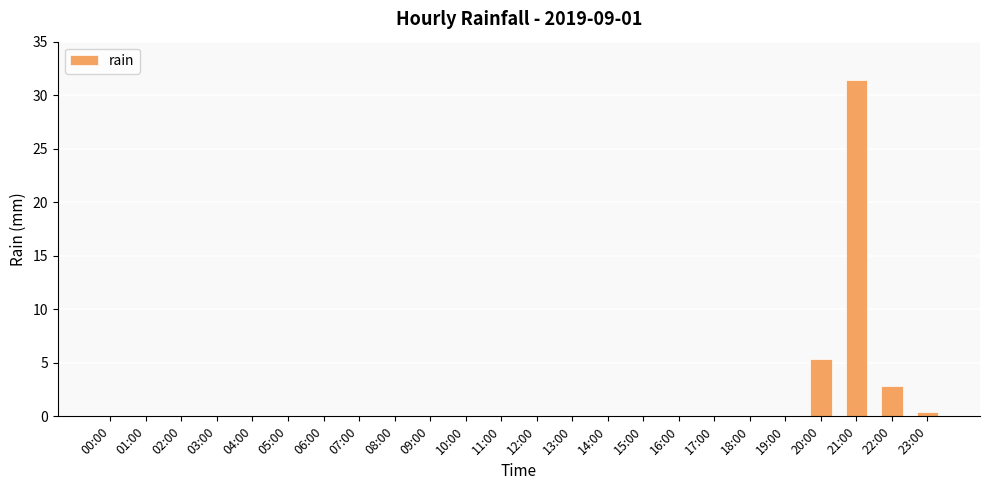

Reading left to right, list all the values displayed in this chart.

00:00=0.0	01:00=0.0	02:00=0.0	03:00=0.0	04:00=0.0	05:00=0.0	06:00=0.0	07:00=0.0	08:00=0.0	09:00=0.0	10:00=0.0	11:00=0.0	12:00=0.0	13:00=0.0	14:00=0.0	15:00=0.0	16:00=0.0	17:00=0.0	18:00=0.0	19:00=0.0	20:00=5.4	21:00=31.4	22:00=2.8	23:00=0.4